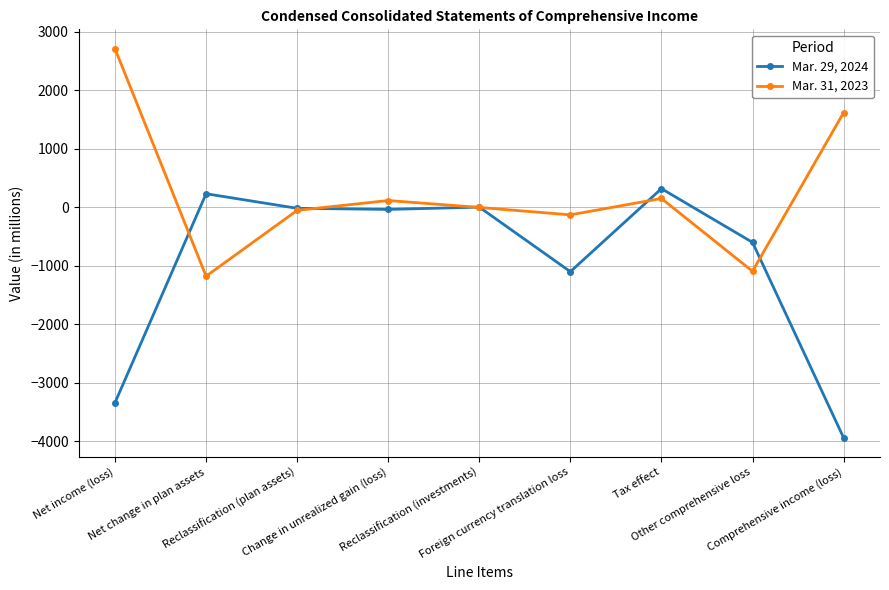

Which category has the highest value across all series?

Net income (loss)